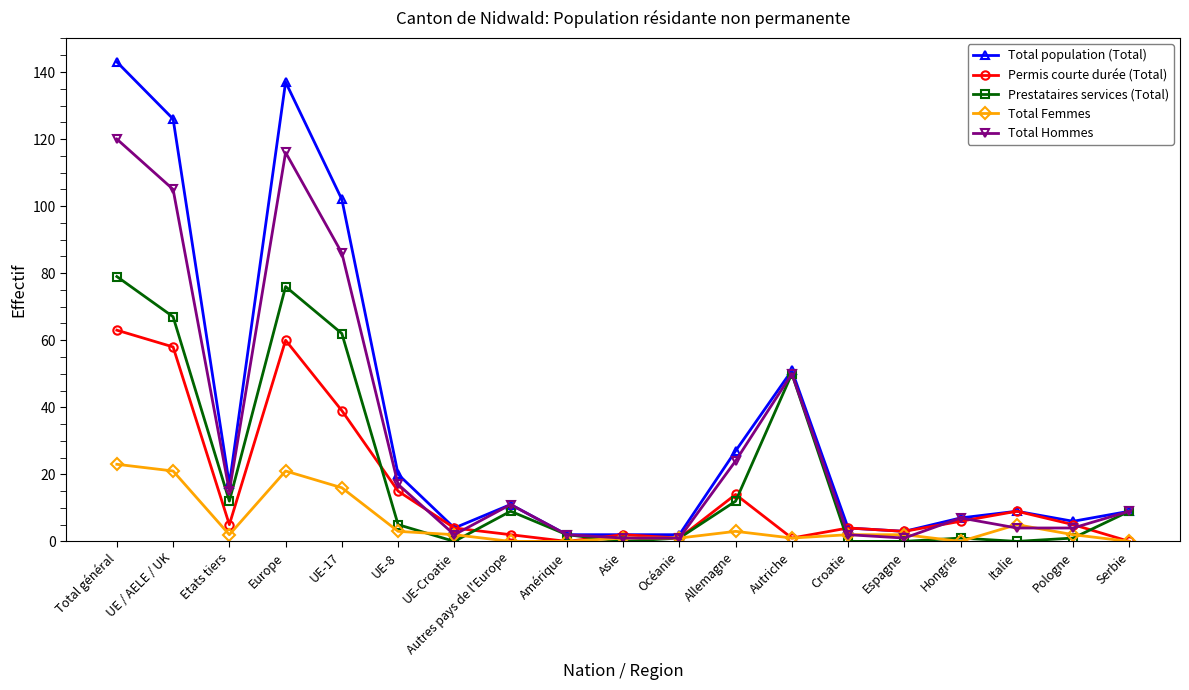

How many lines are shown in the chart?

5